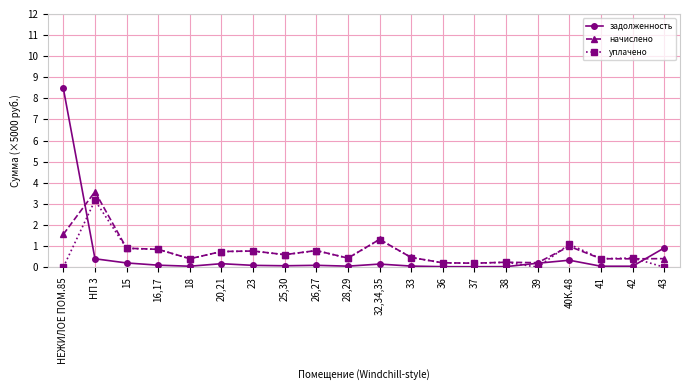

True or false: уплачено and начислено intersect in this chart.

True